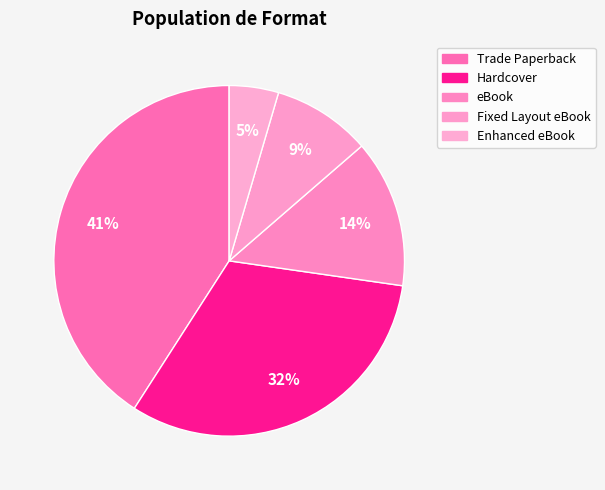

Count the number of slices in the pie.

5